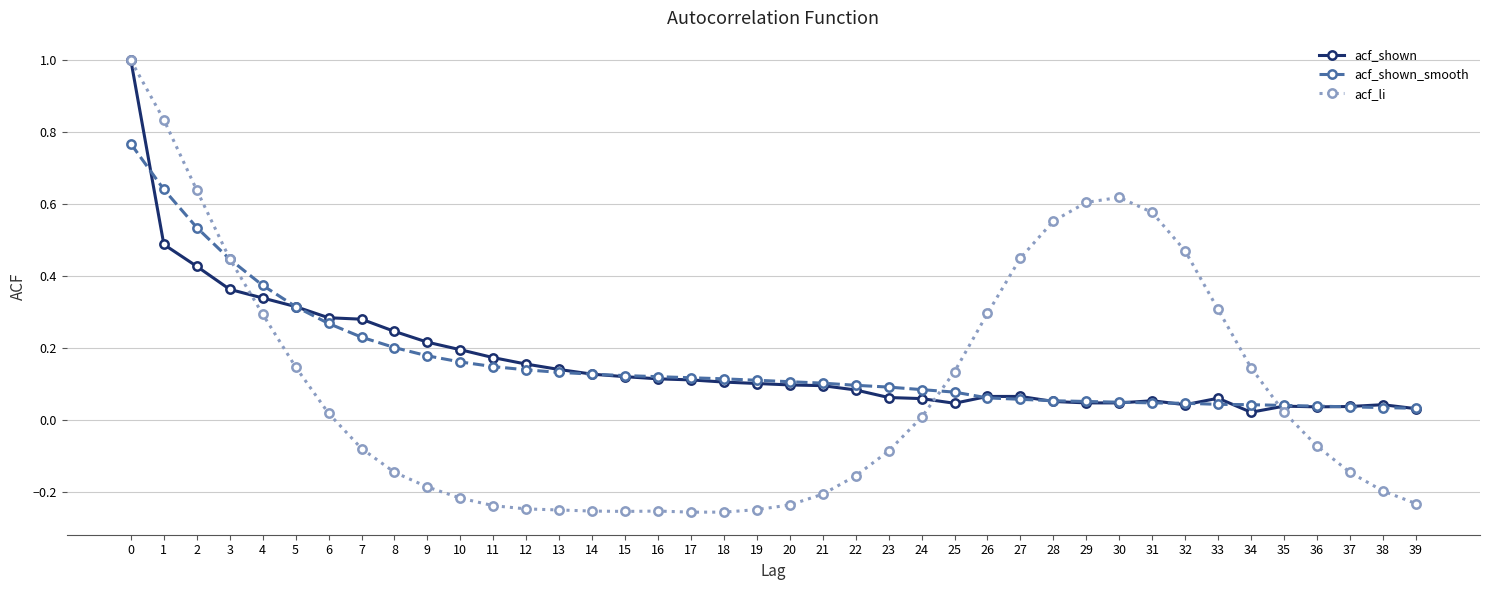

What is the maximum value shown in the chart?

1.0